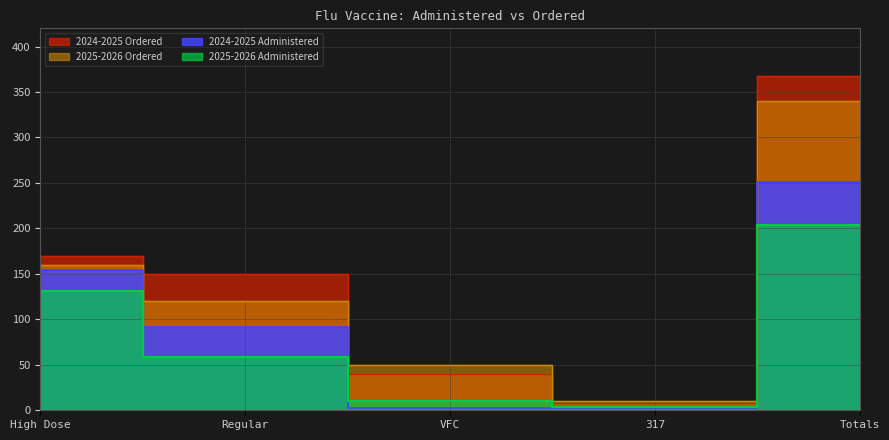

Which series has the largest range (max minus min)?

2024-2025 Ordered